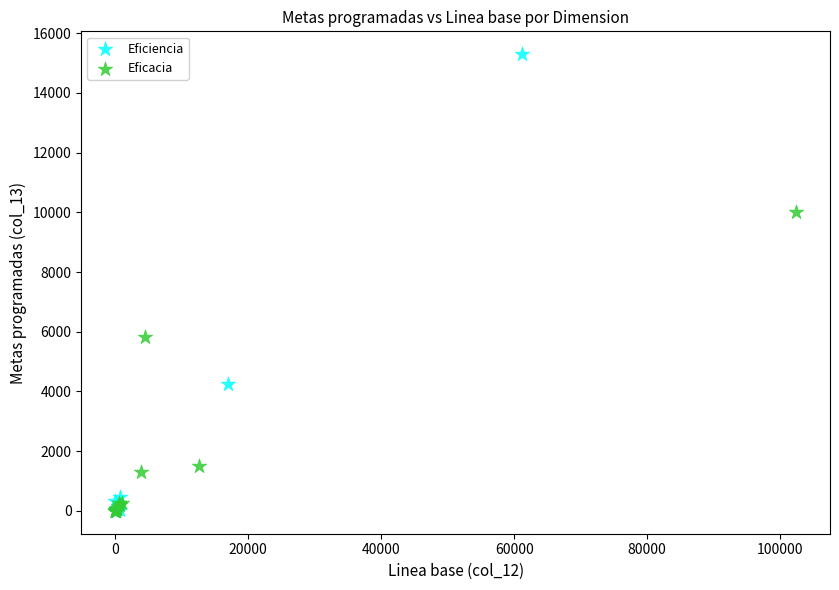

Which series has the largest Y range (max minus min)?

Eficiencia